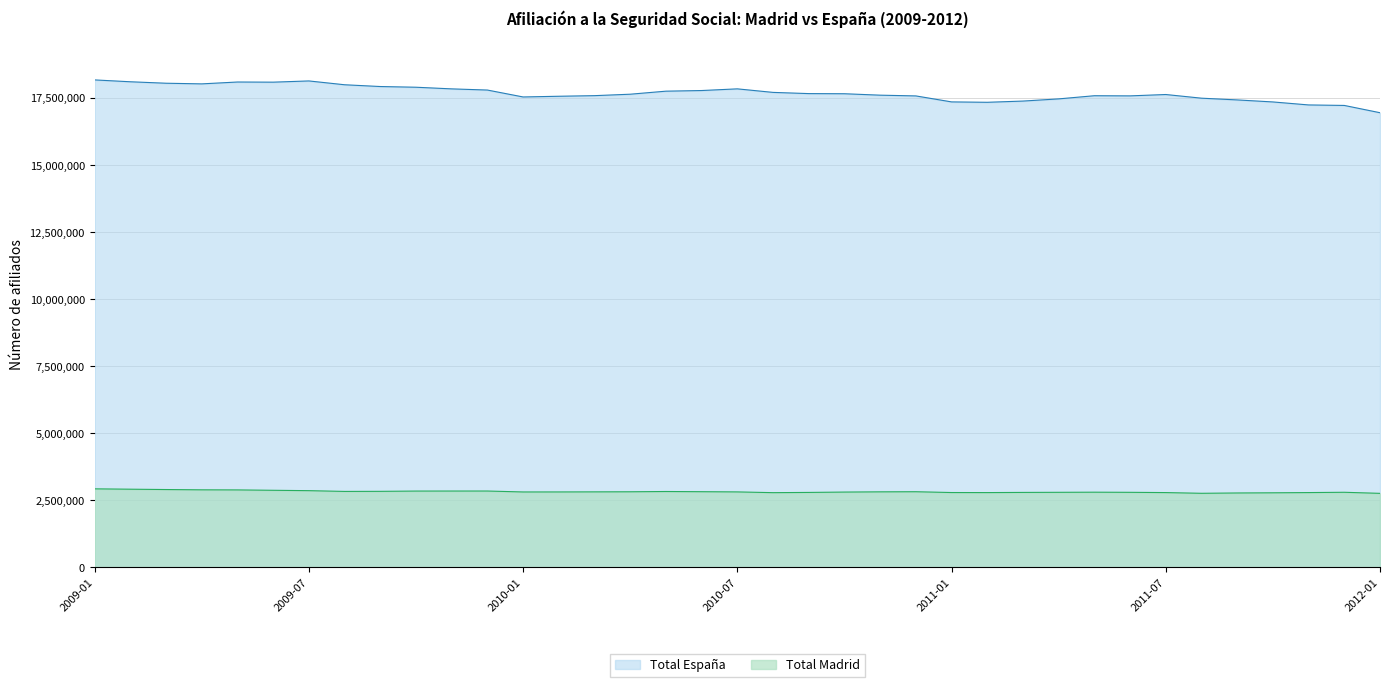

At which label is Total España closest to 17440871?

2011-04